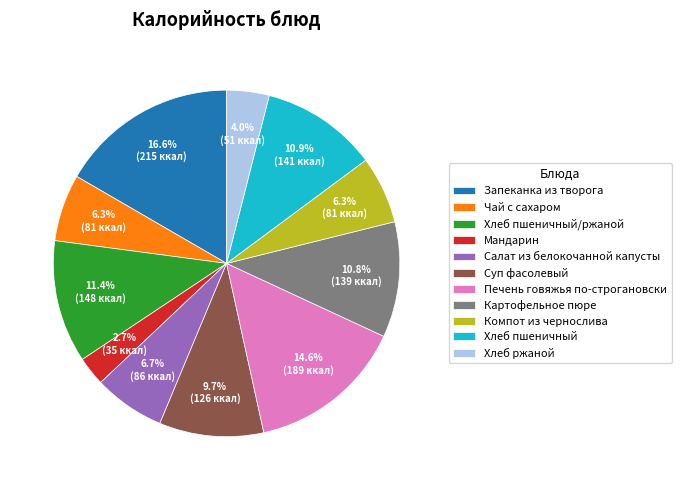

Between Картофельное пюре and Салат из белокочанной капусты, which is larger?

Картофельное пюре